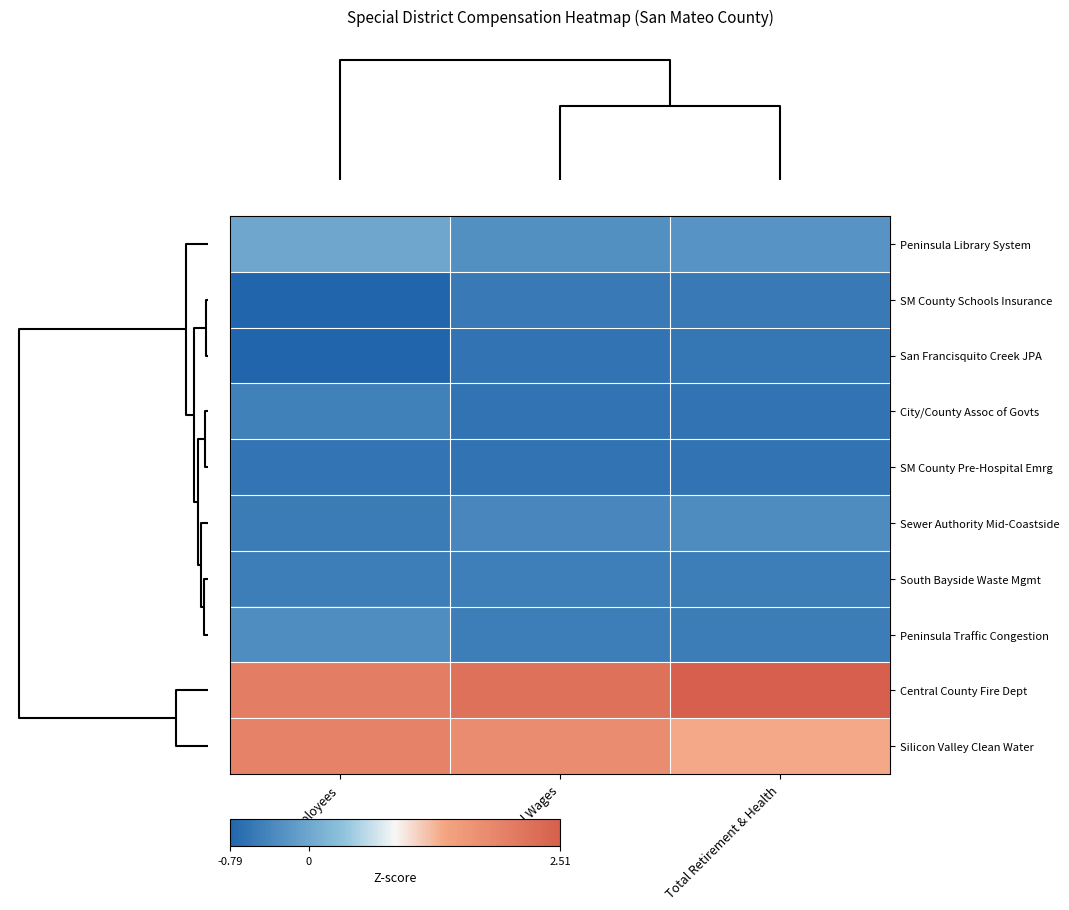

Rank the series by their maximum value, from highest to lowest.

Central County Fire Dept, Silicon Valley Clean Water, Peninsula Library System, Peninsula Traffic Congestion, Sewer Authority Mid-Coastside, City/County Assoc of Govts, South Bayside Waste Mgmt, SM County Schools Insurance, San Francisquito Creek JPA, SM County Pre-Hospital Emrg